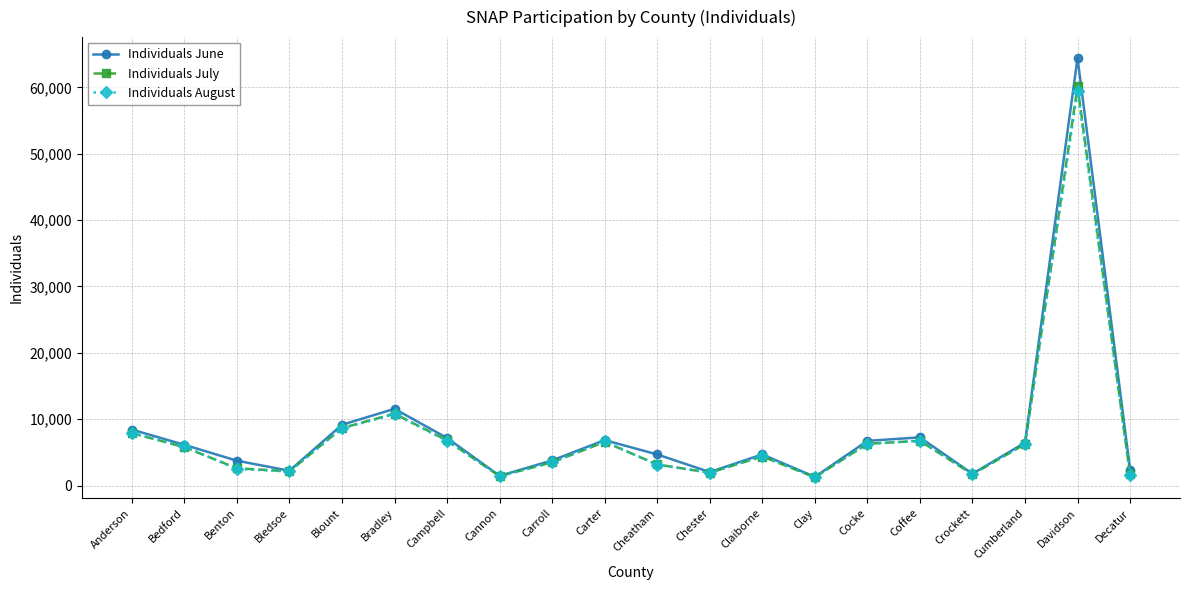

At which category is the sum across all series the highest?

Davidson